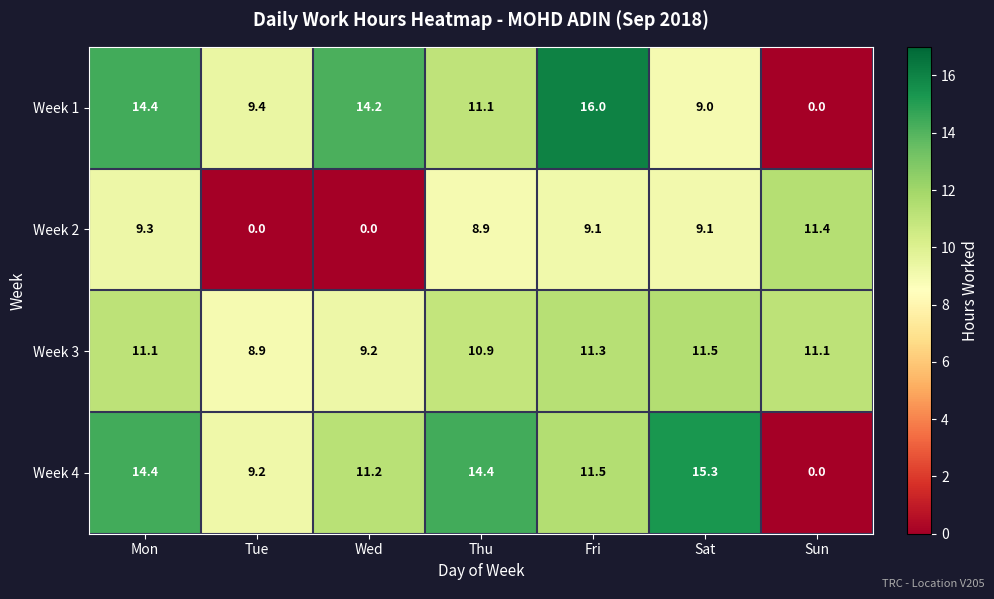

Reading left to right, what are all the values shown in this chart?

Week 1: 14.4	9.4	14.2	11.1	16.0	9.0	0.0
Week 2: 9.3	0.0	0.0	8.9	9.1	9.1	11.4
Week 3: 11.1	8.9	9.2	10.9	11.3	11.5	11.1
Week 4: 14.4	9.2	11.2	14.4	11.5	15.3	0.0